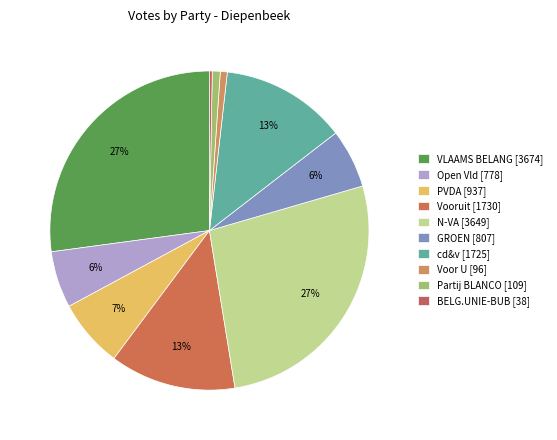

The VLAAMS BELANG slice represents 14% of the pie. True or false?

False